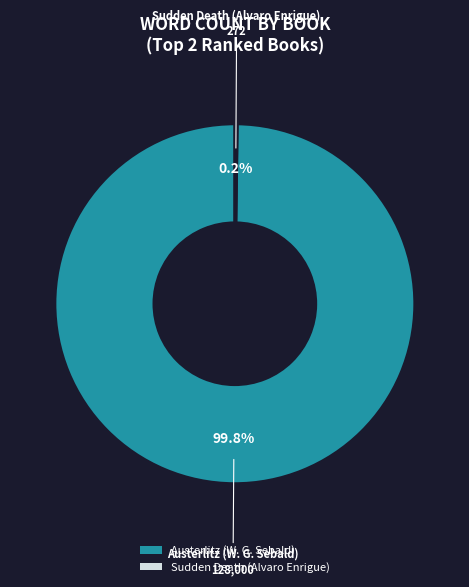

Which slice is the largest?

Austerlitz (W. G. Sebald)